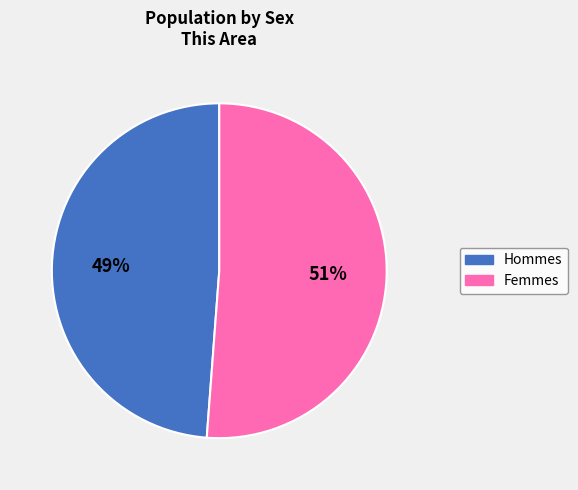

To the nearest percent, what is the average slice percentage?

50%